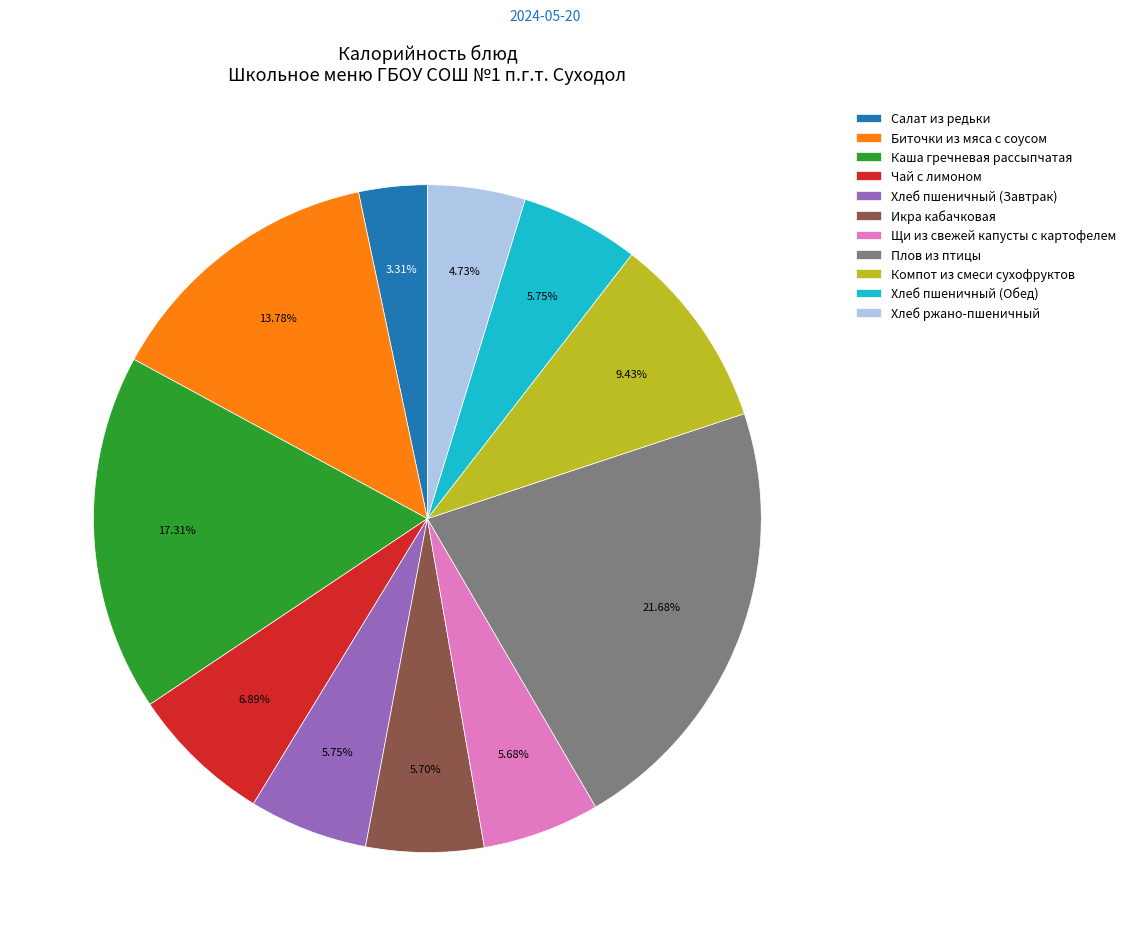

The Плов из птицы slice represents 22% of the pie. True or false?

True